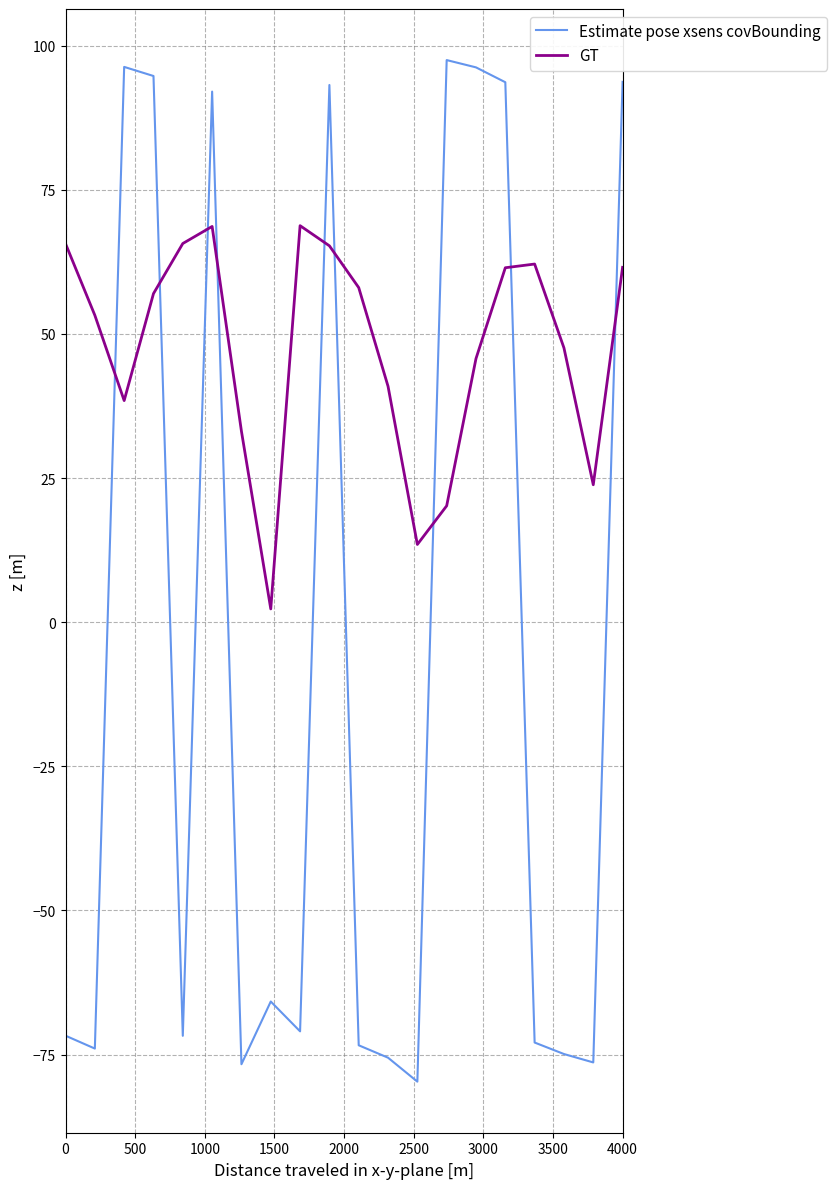

Does the chart display data point markers on the line(s)?

No